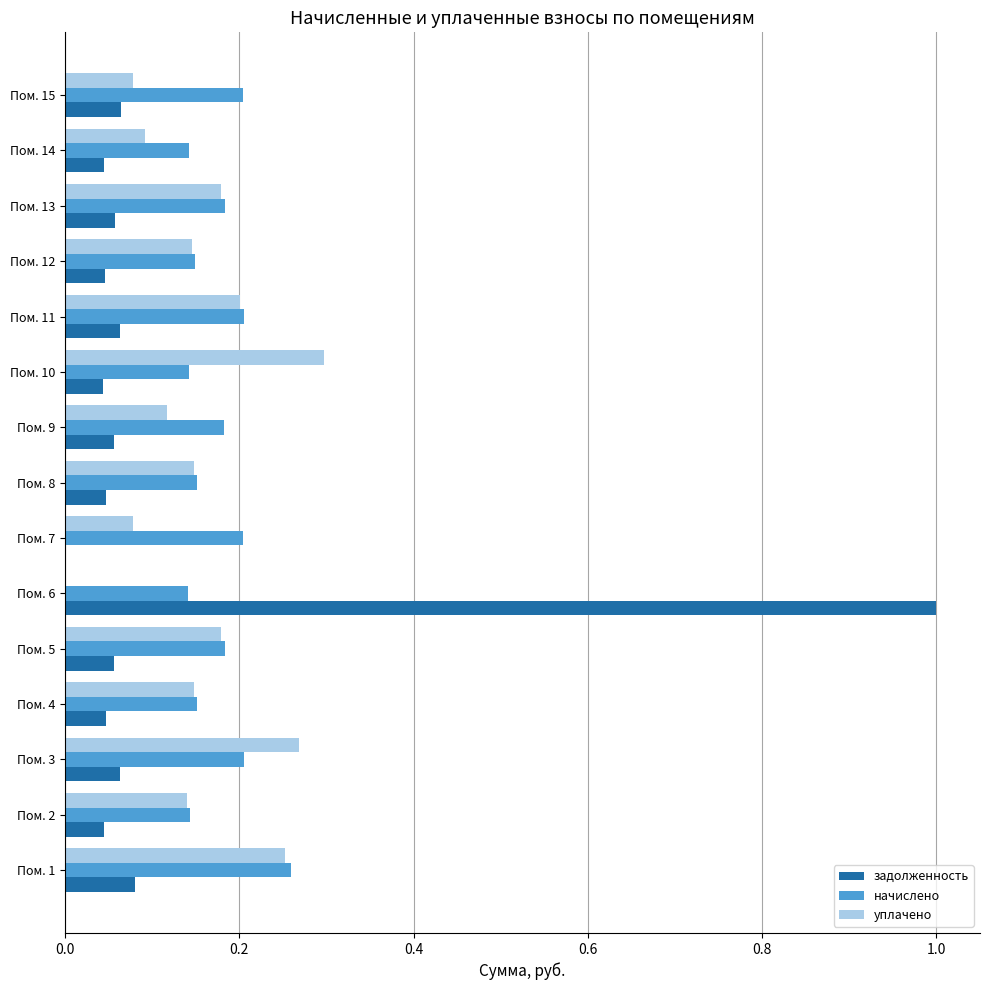

At which category is the sum across all series the highest?

Пом. 6